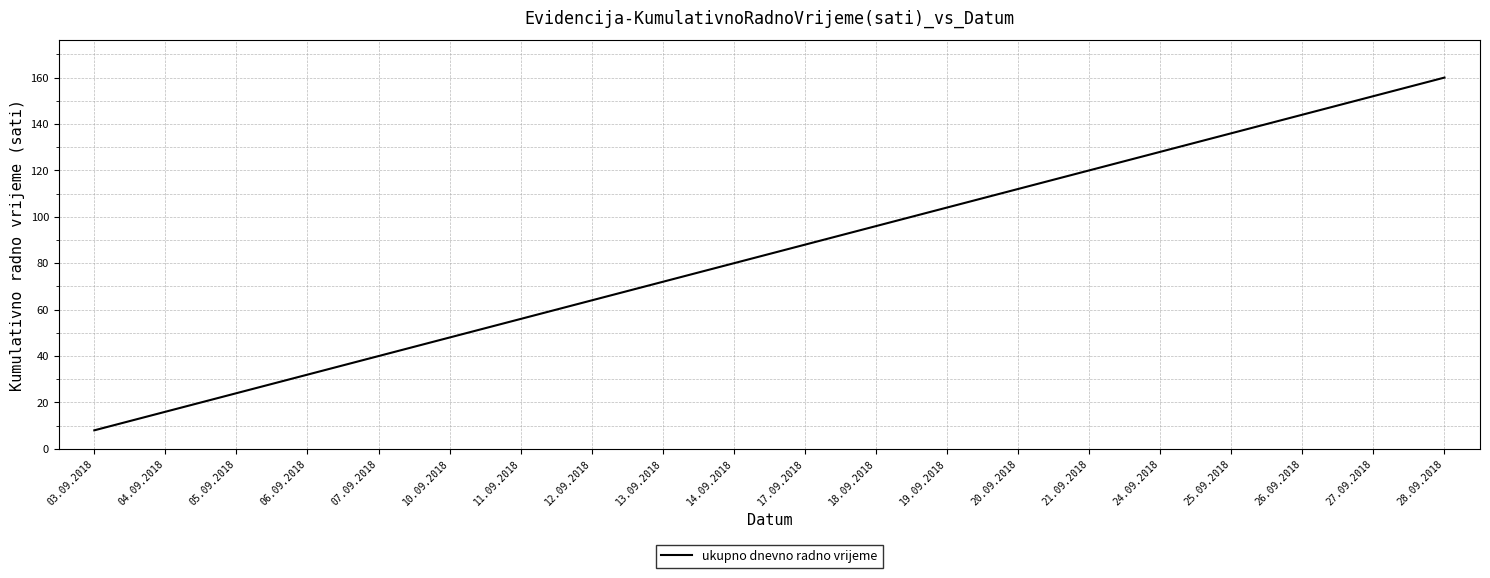

True or false: the data shows 240 at 26.09.2018.

False